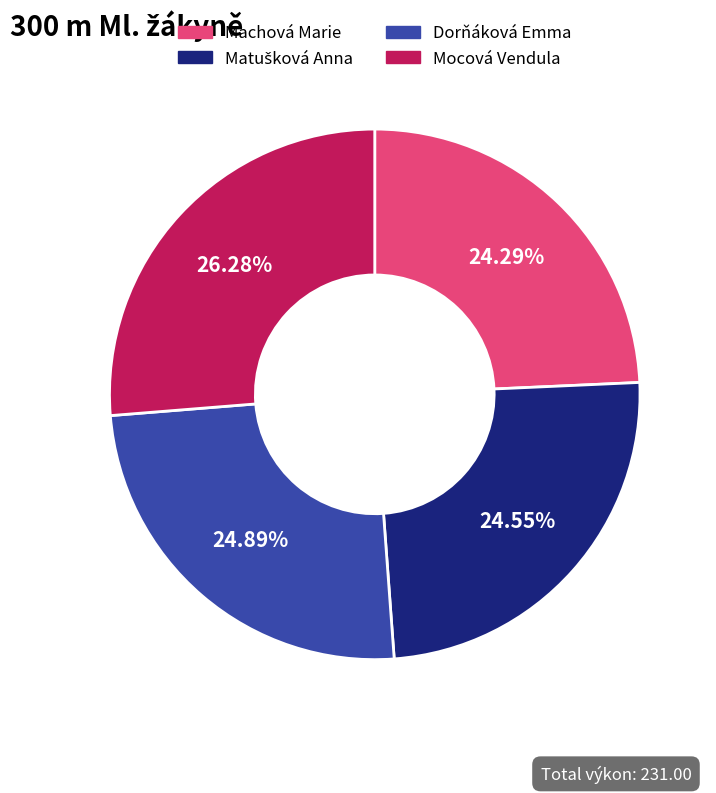

Is the sum of Mocová Vendula and Dorňáková Emma greater than half?

Yes